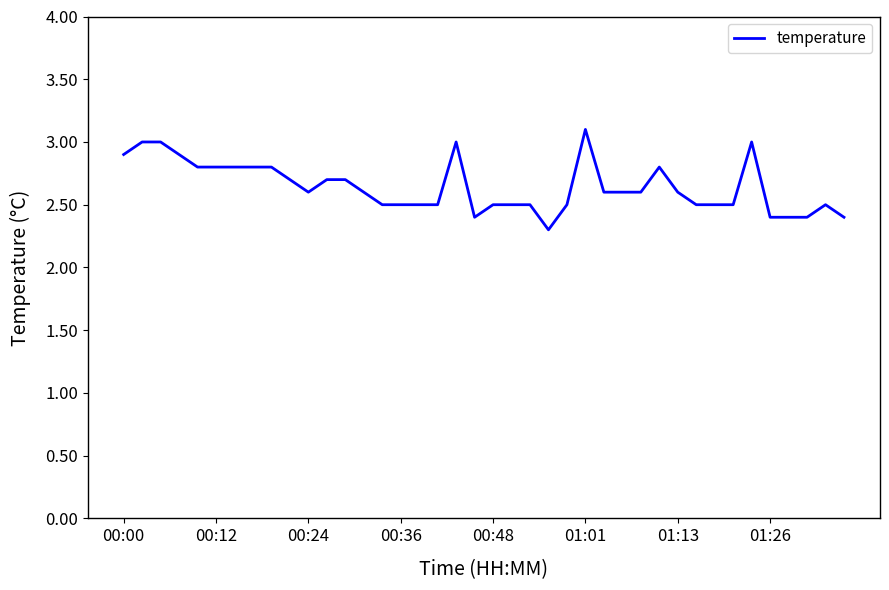

What is the difference between the maximum and minimum values?

0.8